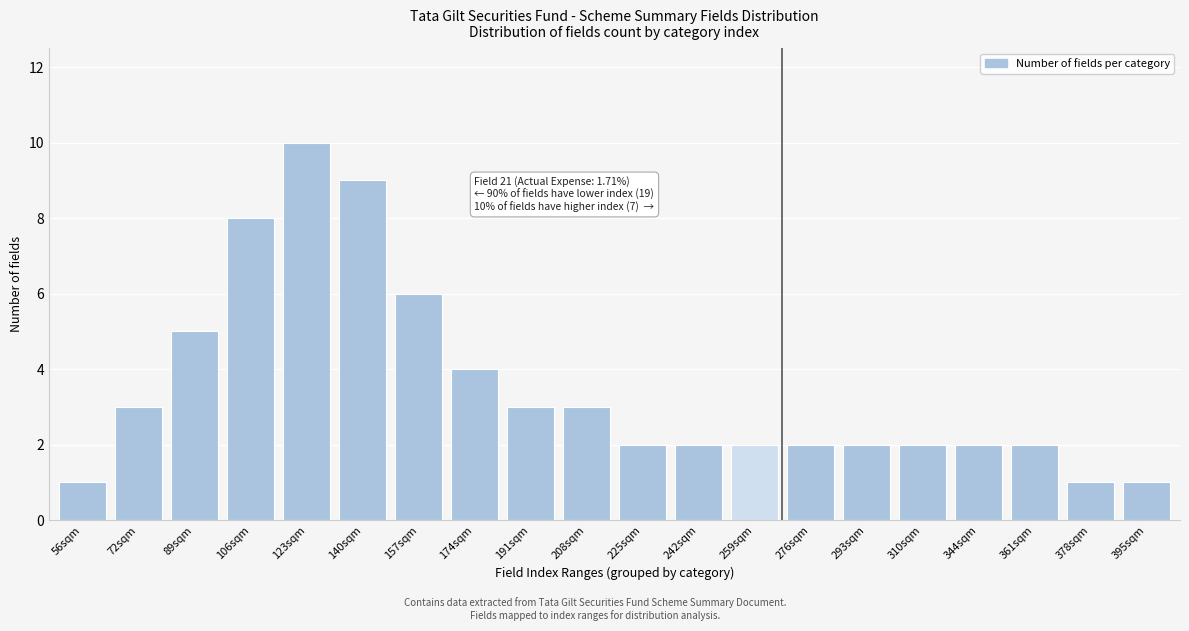

Reading left to right, extract all data points from this chart.

1	3	5	8	10	9	6	4	3	3	2	2	2	2	2	2	2	2	1	1